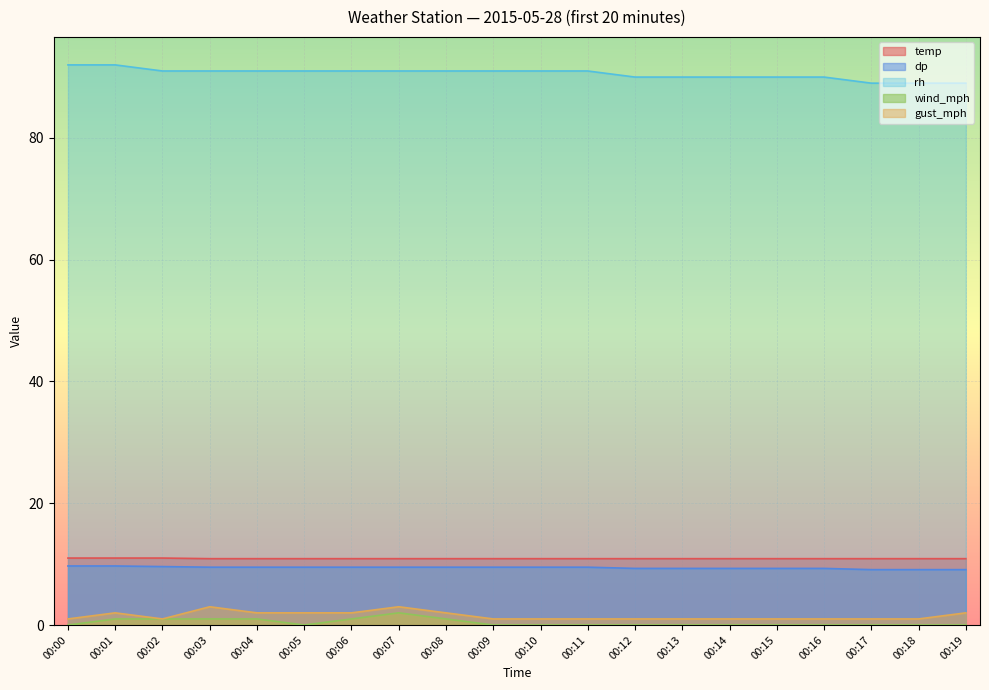

The rh series shows 38.2 at 00:11. True or false?

False